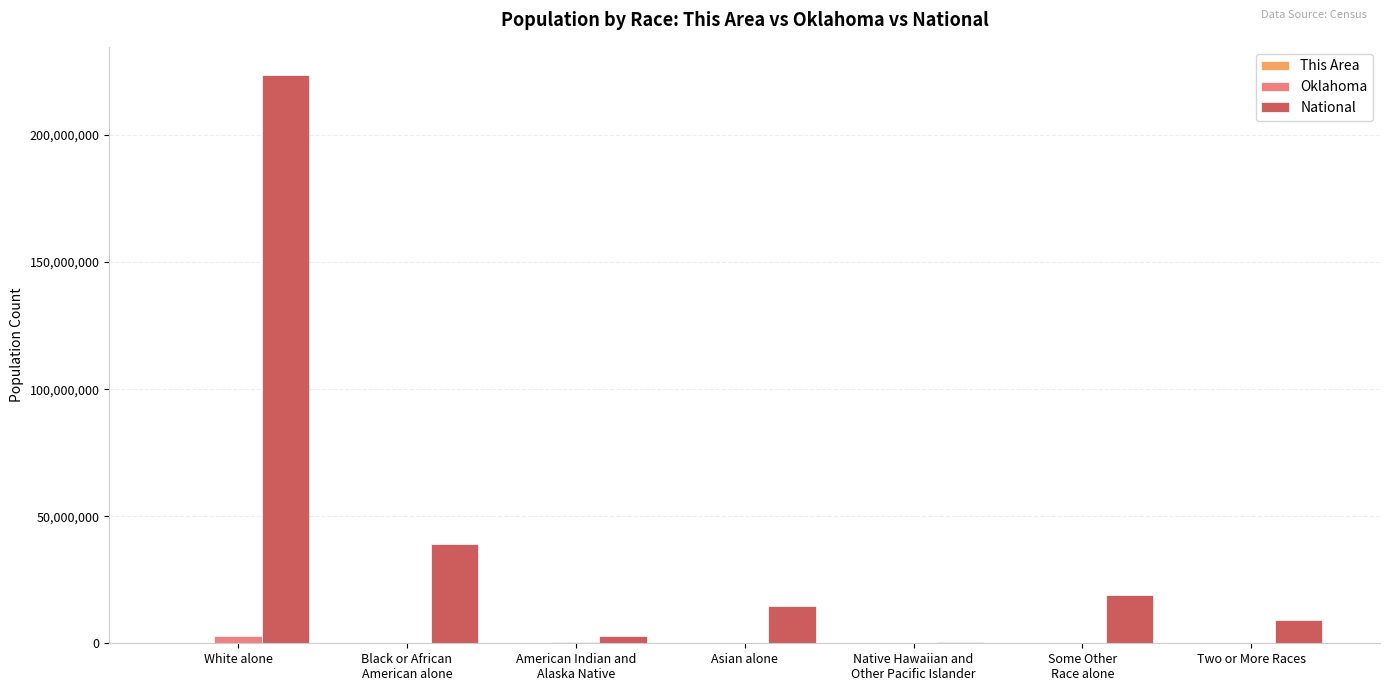

What value does the Oklahoma series have at Two or More Races, to the nearest 10?

221320